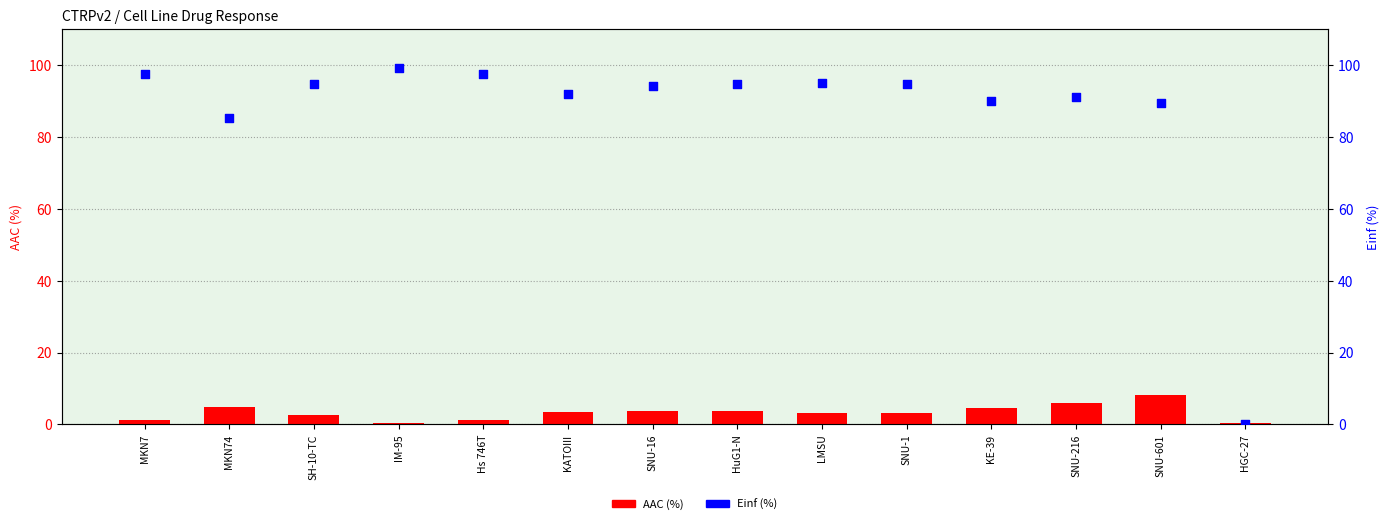

At which category is the sum across all series the highest?

IM-95